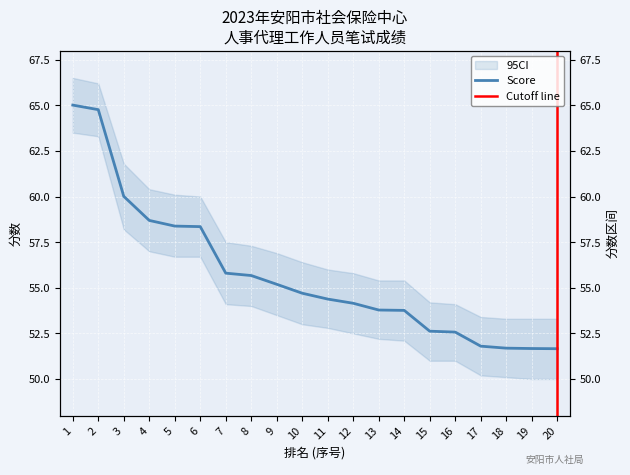

What is the difference between the maximum and minimum values?

13.4